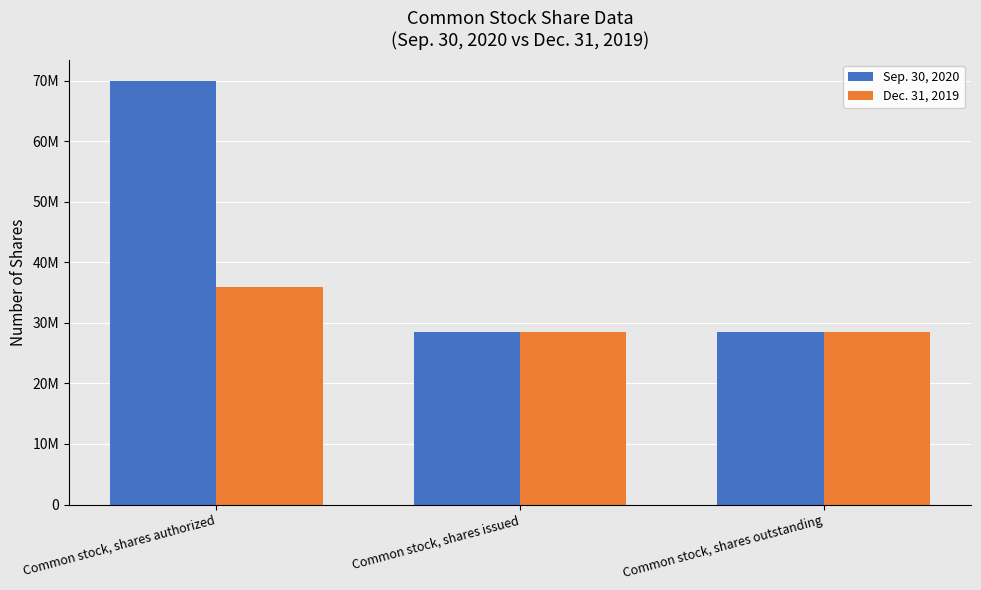

Is it true that Dec. 31, 2019 equals 46826676 at Common stock, shares issued?

False